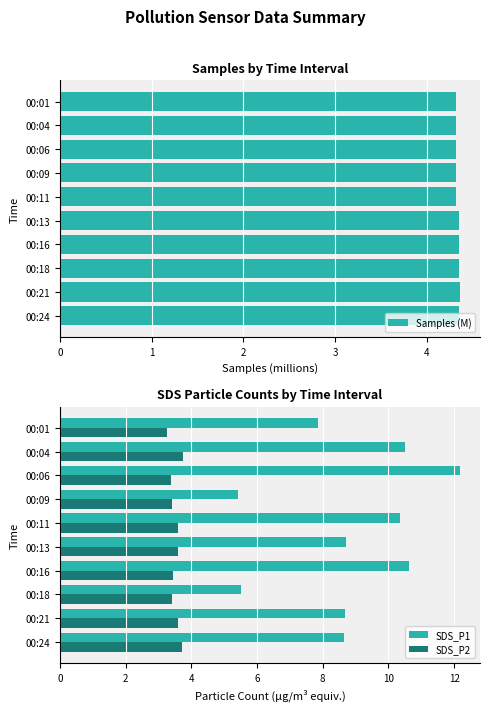

What are all the series names shown in the legend?

Samples (M), SDS_P1, SDS_P2